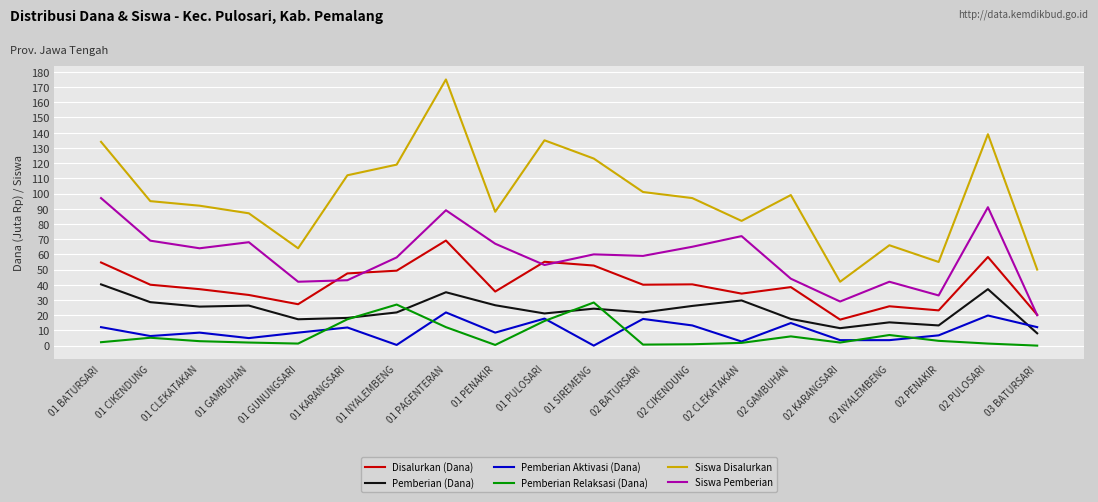

What is the average value of the Pemberian Relaksasi (Dana) series?

6.9